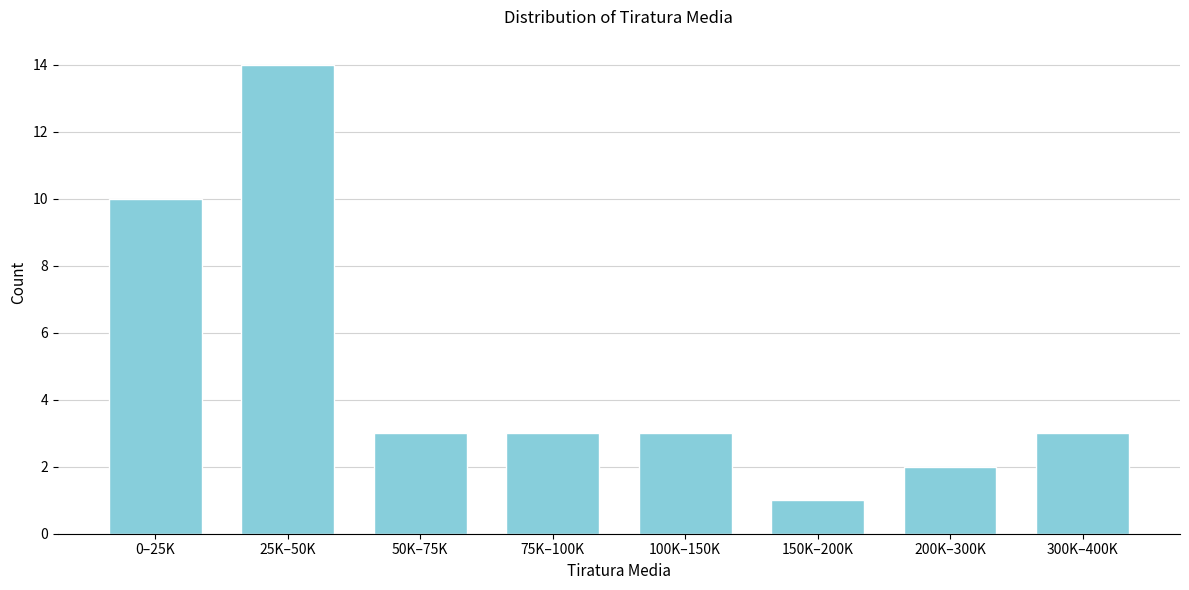

Reading left to right, what are all the values shown in this chart?

0–25K=10	25K–50K=14	50K–75K=3	75K–100K=3	100K–150K=3	150K–200K=1	200K–300K=2	300K–400K=3